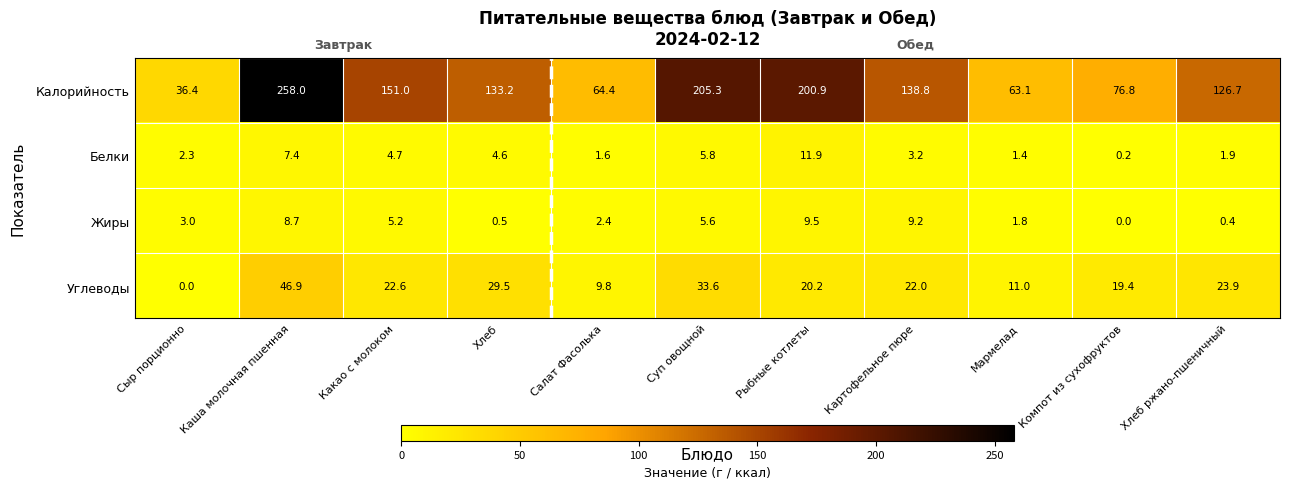

At which category is the sum across all series the highest?

Каша молочная пшенная